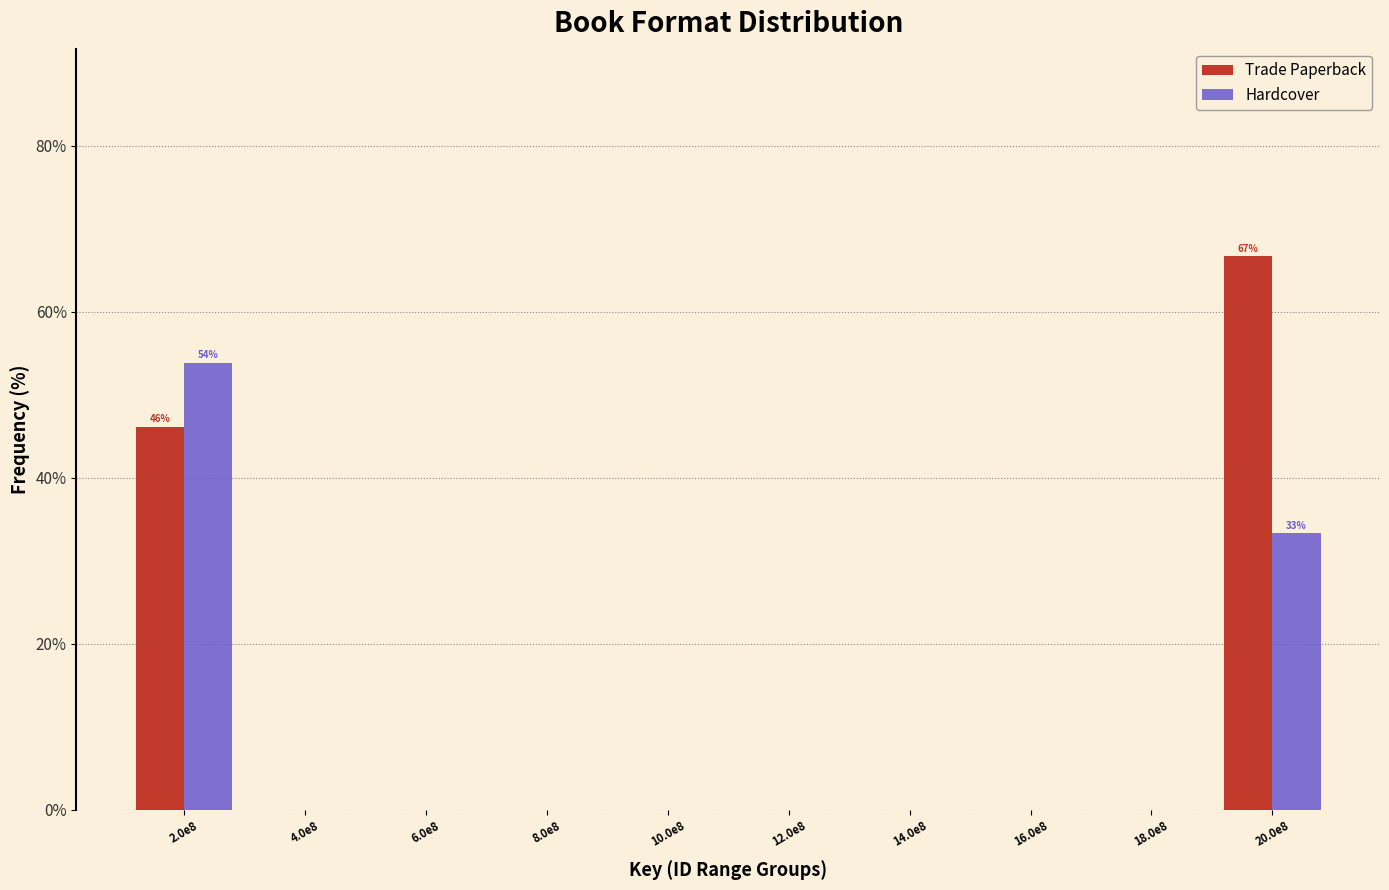

Reading left to right, what are all the values shown in this chart?

Trade Paperback: 2.0e8=46.2	4.0e8=0.0	6.0e8=0.0	8.0e8=0.0	10.0e8=0.0	12.0e8=0.0	14.0e8=0.0	16.0e8=0.0	18.0e8=0.0	20.0e8=66.7
Hardcover: 2.0e8=53.8	4.0e8=0.0	6.0e8=0.0	8.0e8=0.0	10.0e8=0.0	12.0e8=0.0	14.0e8=0.0	16.0e8=0.0	18.0e8=0.0	20.0e8=33.3